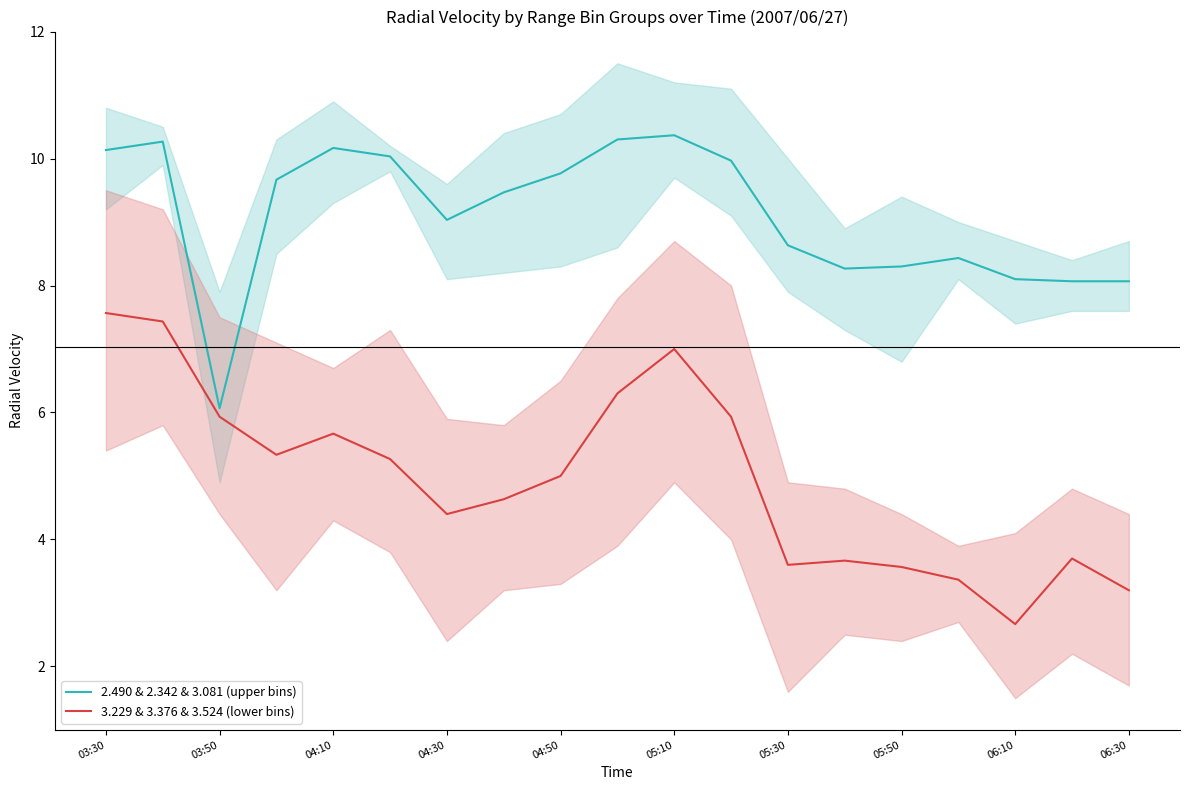

What is the value of the 2.490 & 2.342 & 3.081 (upper bins) point at the 9th from the left?

9.8